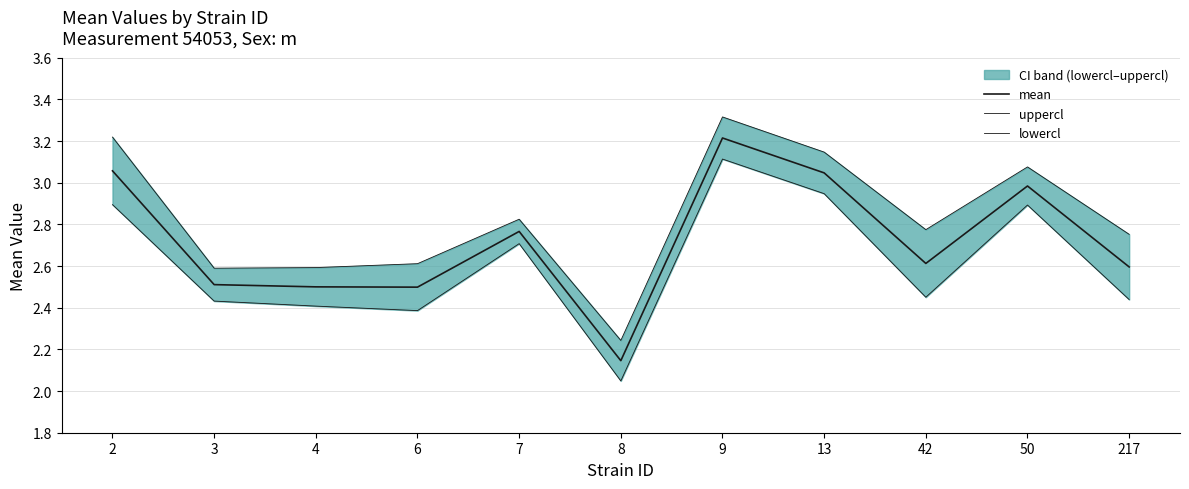

How many interior local peaks does the mean series have?

3